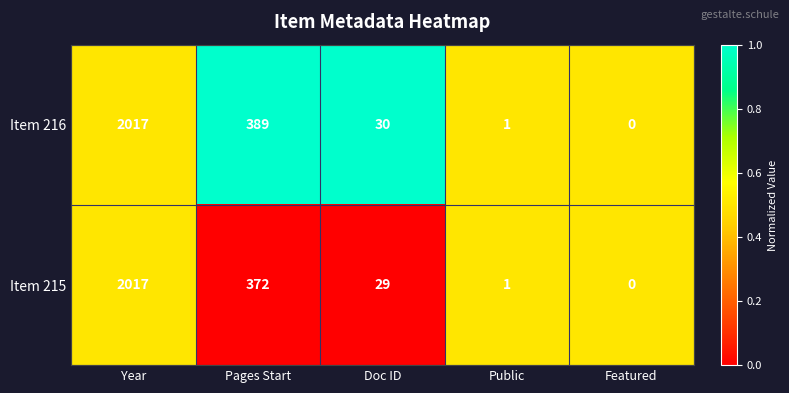

What is the sum of the Item 215 values at Public and Year?

2018